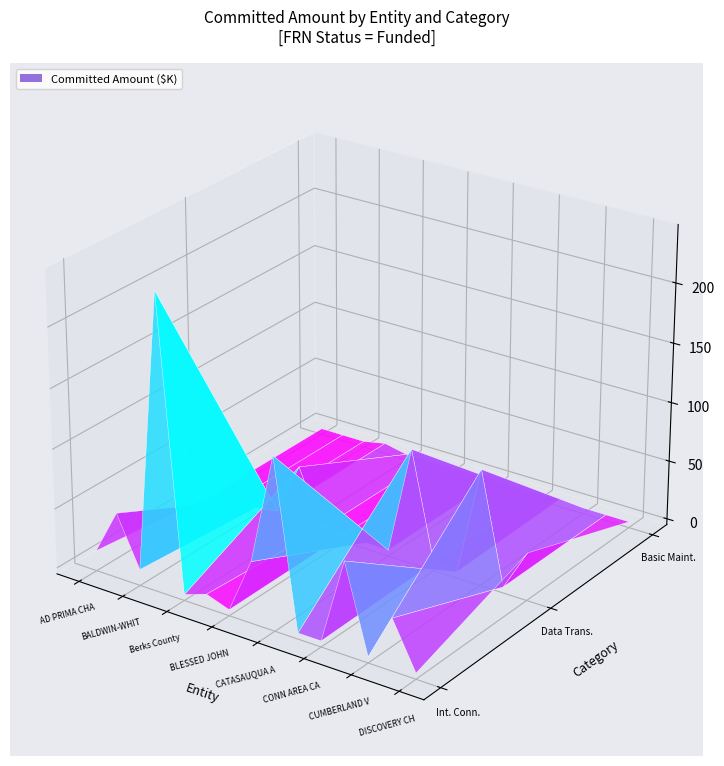

What is the difference between the highest and lowest values at Funded?

174264.8